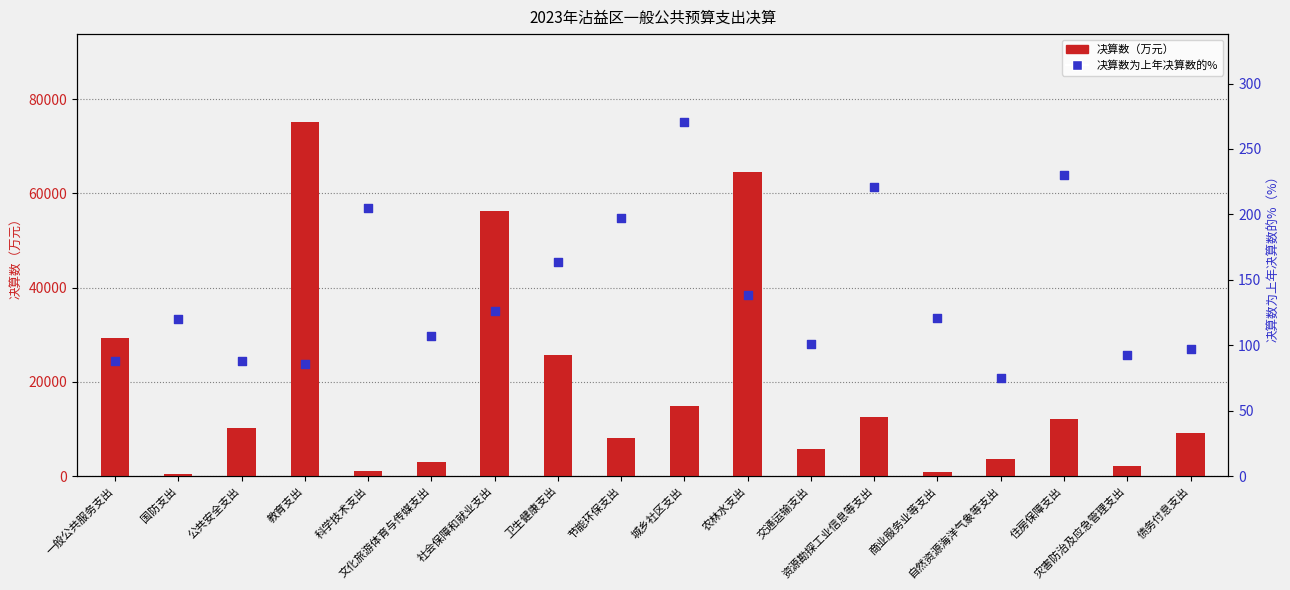

At which category is the sum across all series the highest?

教育支出